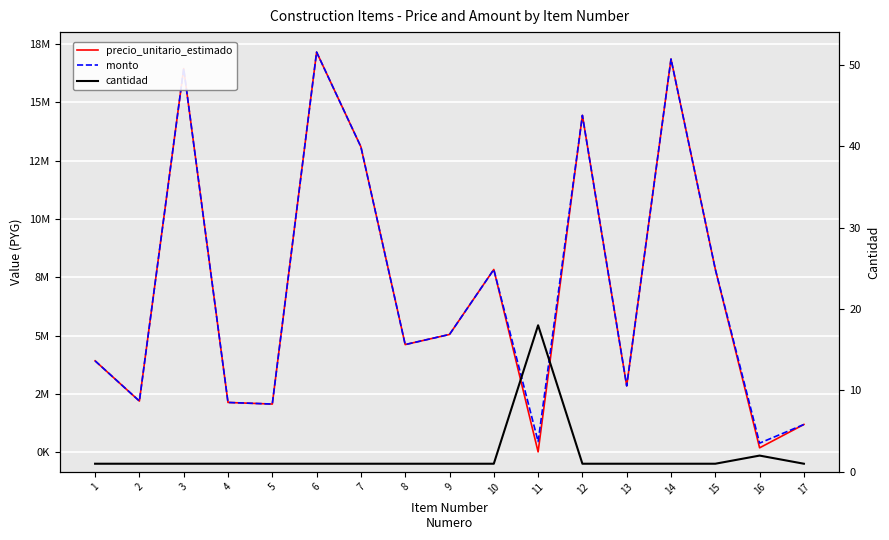

What is the average value of the cantidad series?

2